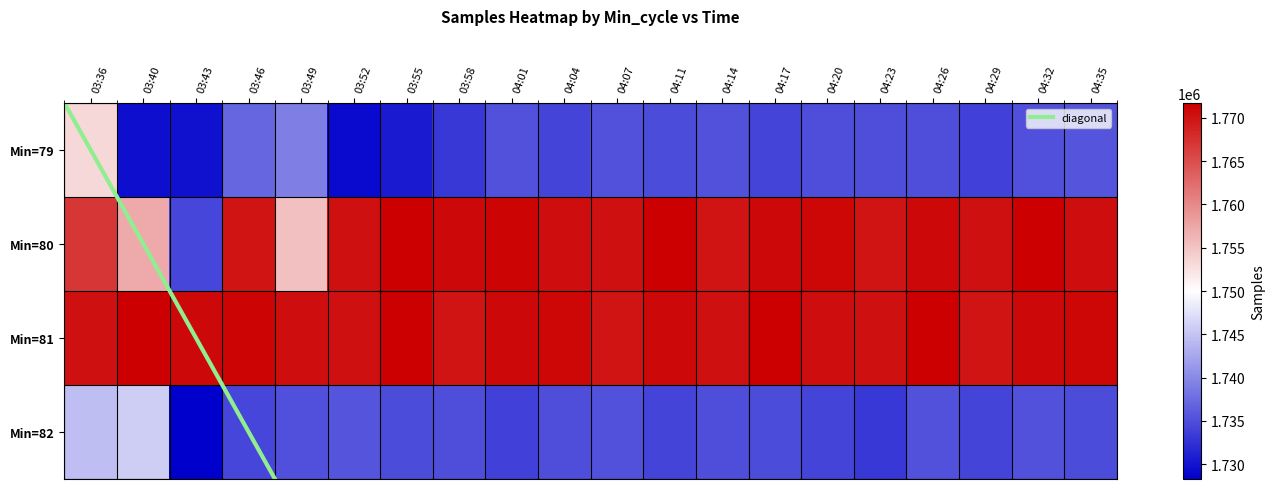

Is the value of 82 at 03:36 greater than the value of 81 at 04:35?

No